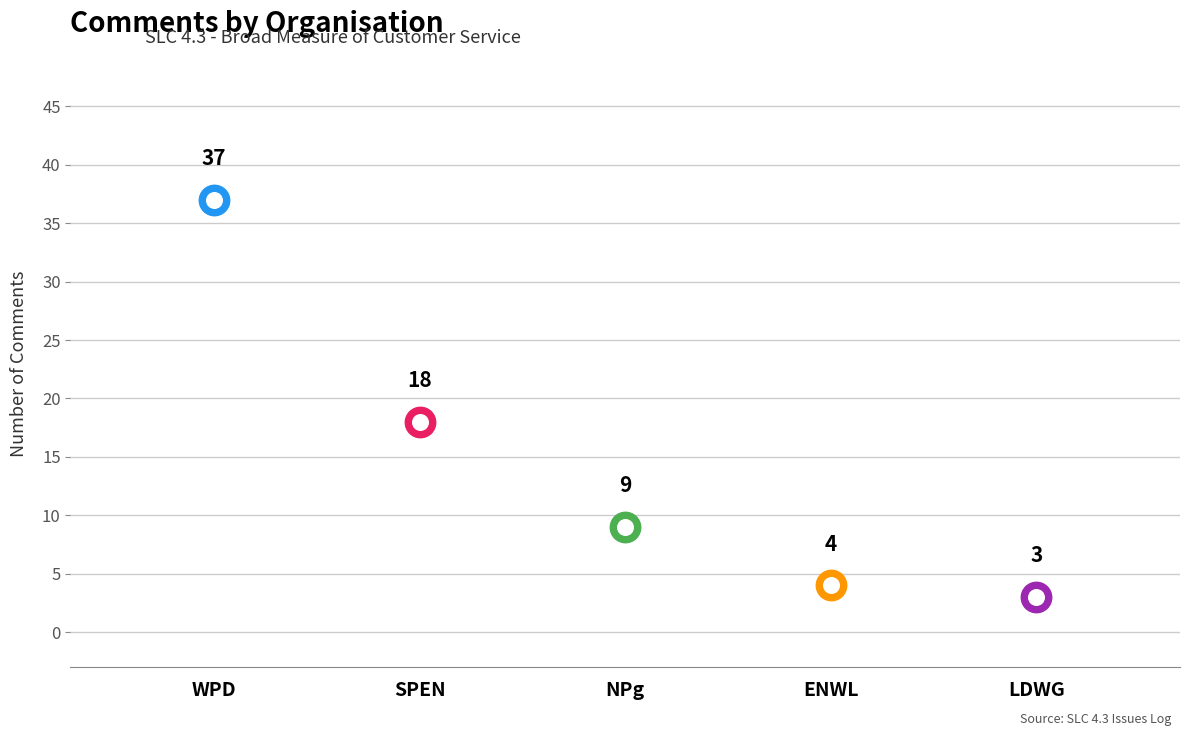

Which has a higher value, SPEN or ENWL?

SPEN